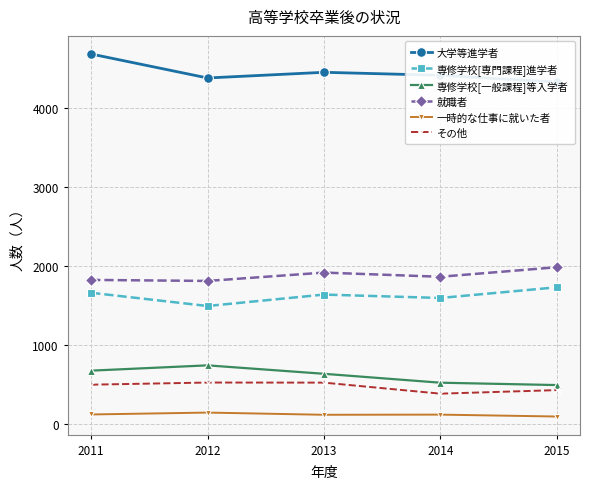

What is the lowest value of the 専修学校[専門課程]進学者 series?

1492